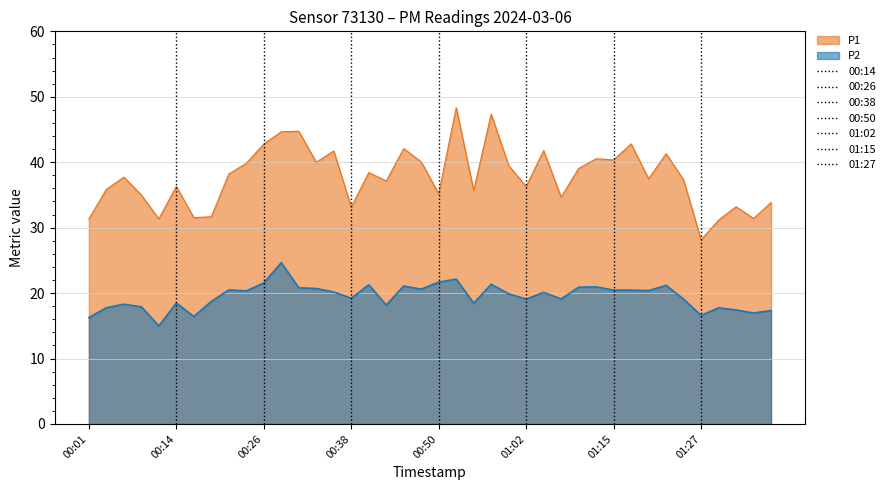

Where does the P2 series first go above 20?

00:21